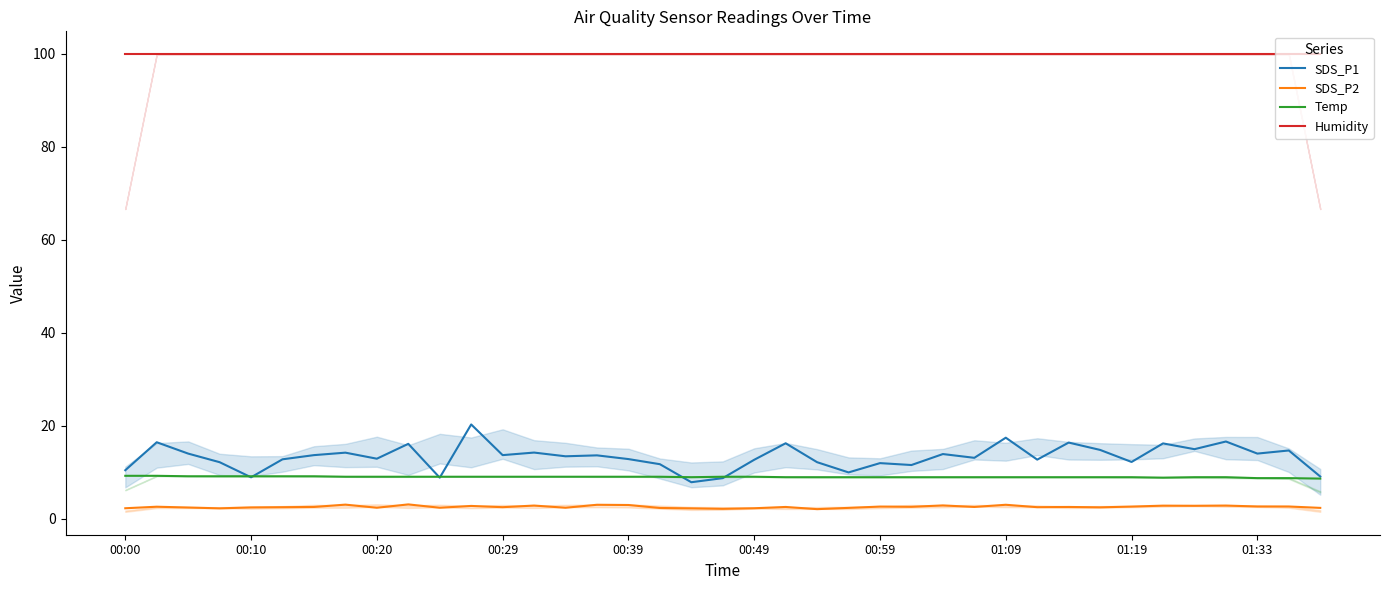

True or false: Temp and Humidity cross at least once.

False